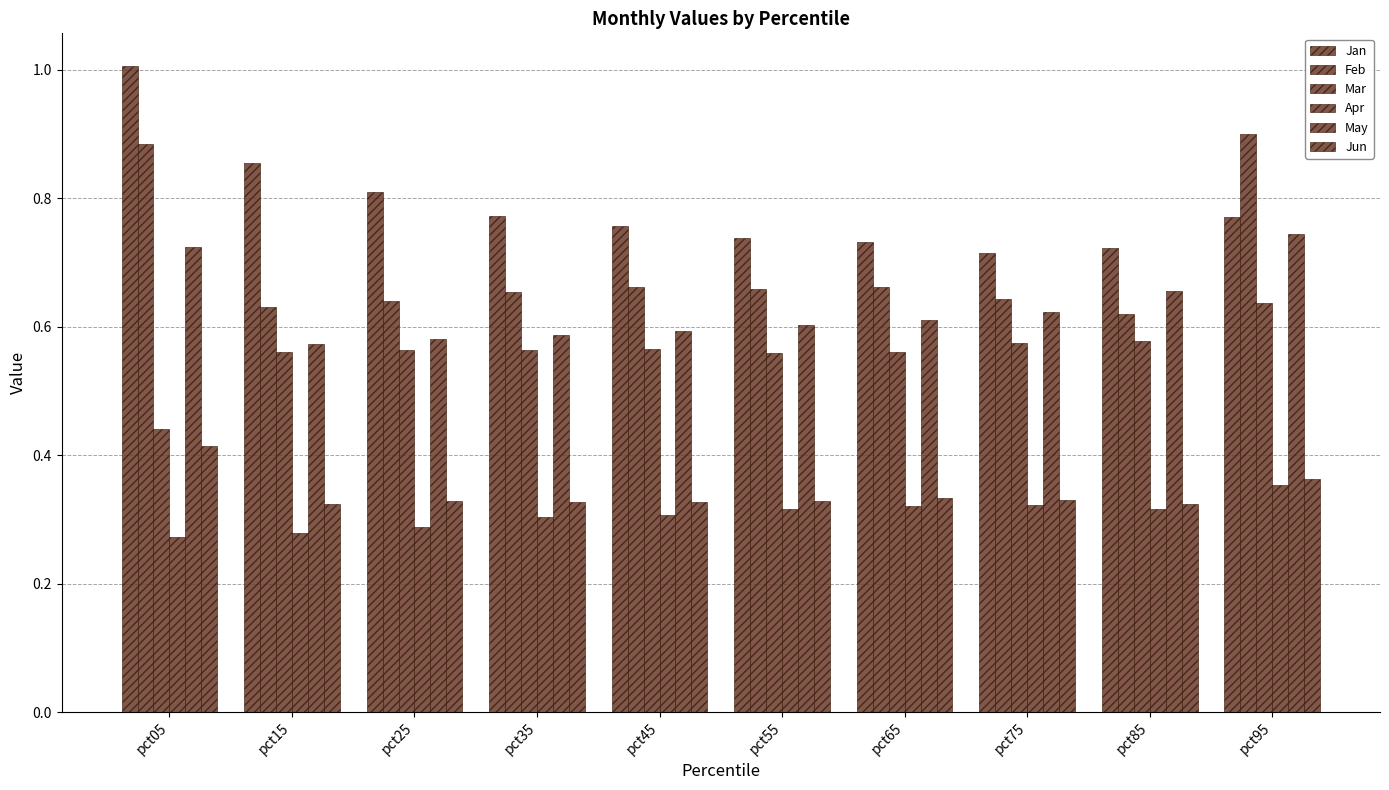

True or false: May has a value of 0.7 at pct85.

True